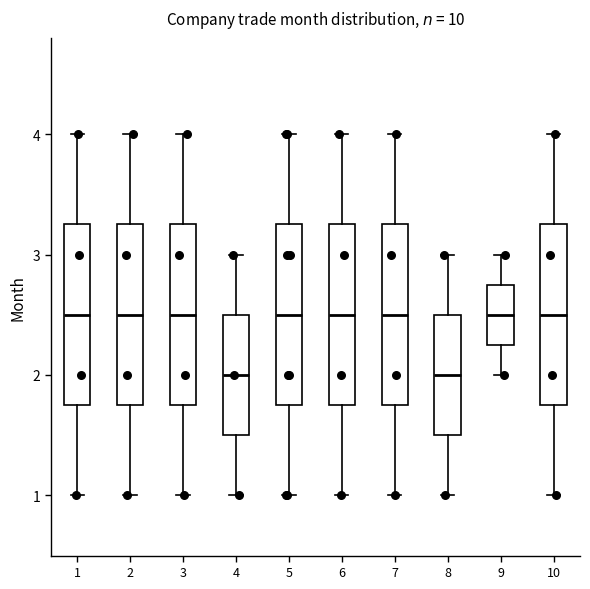

Reading left to right, transcribe this box plot: for each box, give where its median line is, the range the box spans, and where its two whiskers end, as read against the y-axis. The values are not printed on the chart, so give them approximately, as read against the axis.

1: median 2.5, box 1.8 to 3.3, whiskers 1.0 to 4.0
2: median 2.5, box 1.8 to 3.3, whiskers 1.0 to 4.0
3: median 2.5, box 1.8 to 3.3, whiskers 1.0 to 4.0
4: median 2.0, box 1.5 to 2.5, whiskers 1.0 to 3.0
5: median 2.5, box 1.8 to 3.3, whiskers 1.0 to 4.0
6: median 2.5, box 1.8 to 3.3, whiskers 1.0 to 4.0
7: median 2.5, box 1.8 to 3.3, whiskers 1.0 to 4.0
8: median 2.0, box 1.5 to 2.5, whiskers 1.0 to 3.0
9: median 2.5, box 2.3 to 2.8, whiskers 2.0 to 3.0
10: median 2.5, box 1.8 to 3.3, whiskers 1.0 to 4.0